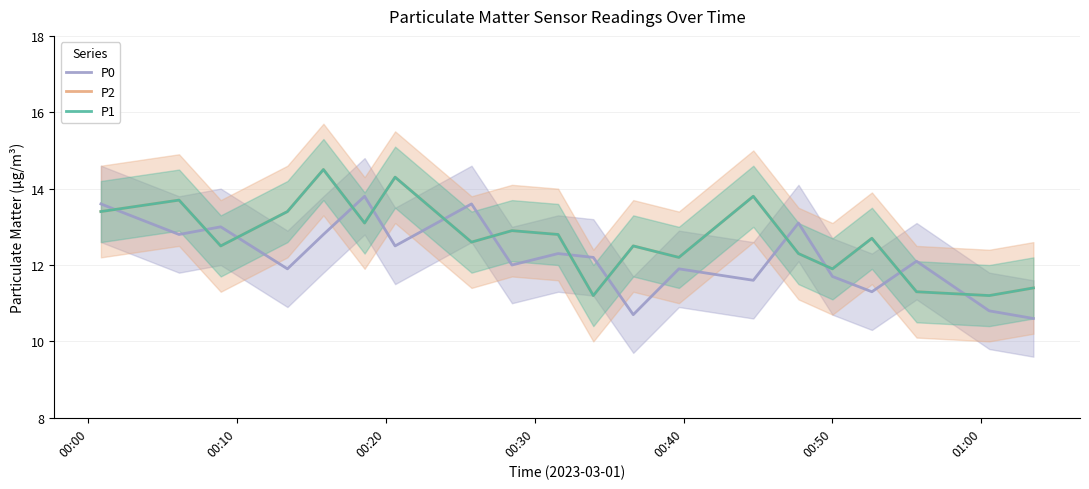

What is the value of the P0 point at the 20th from the left?

10.6